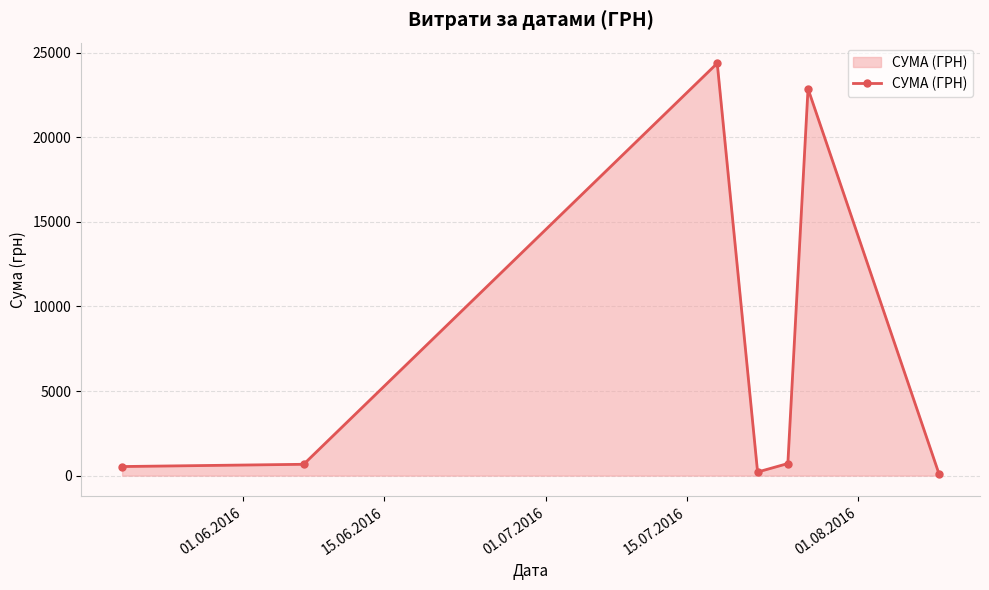

What is the greatest value displayed?

24369.0